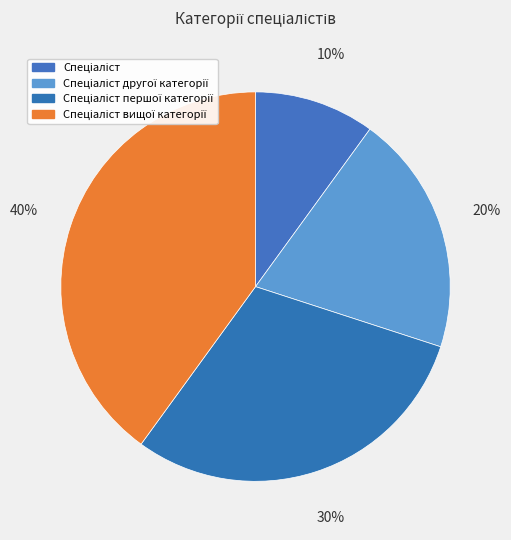

To the nearest percent, what portion does Спеціаліст другої категорії represent?

20%